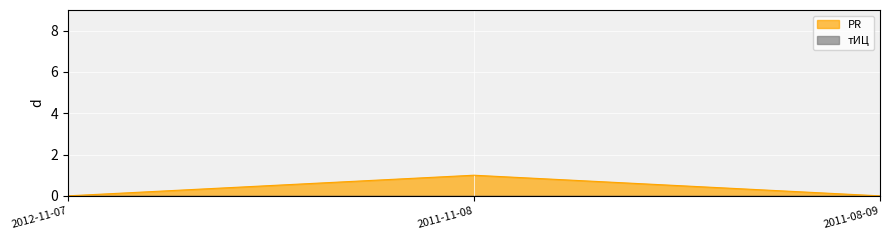

Does the chart display data point markers on the line(s)?

No